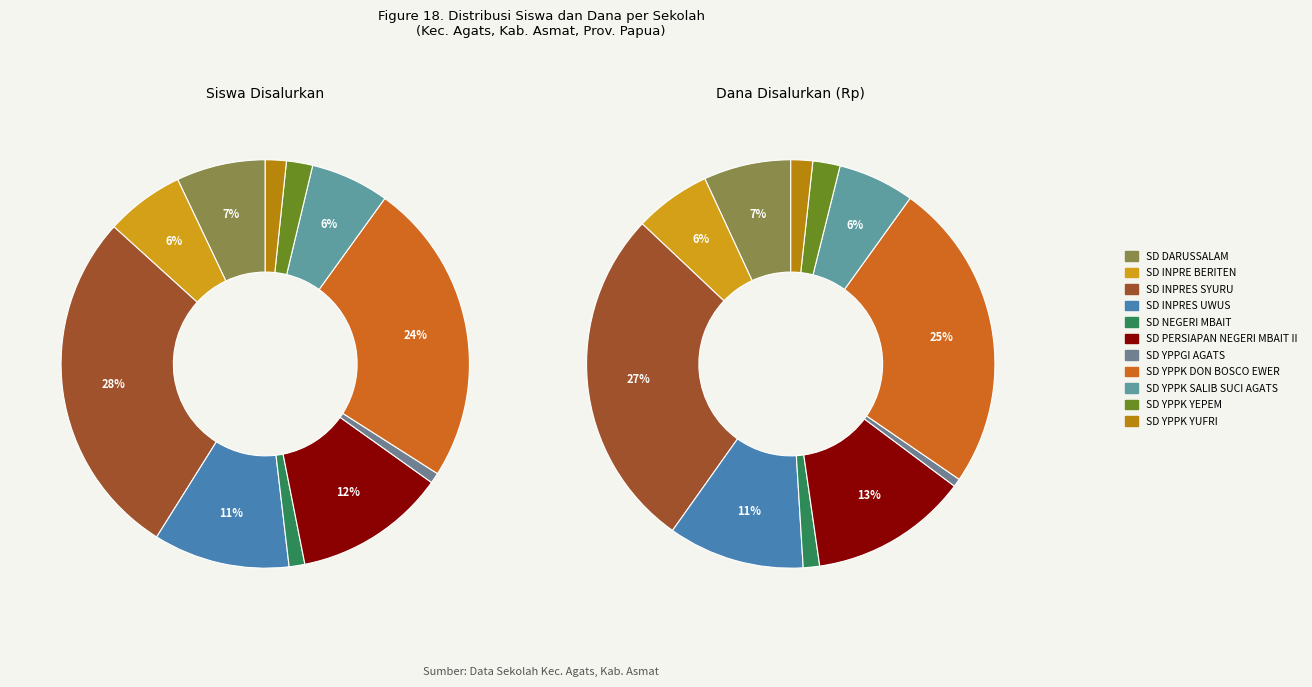

The SD PERSIAPAN NEGERI MBAIT II slice represents 1% of the pie. True or false?

False